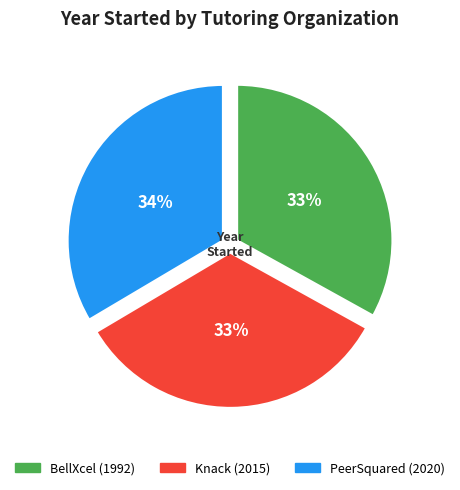

What percentage is the PeerSquared slice, to the nearest percent?

34%